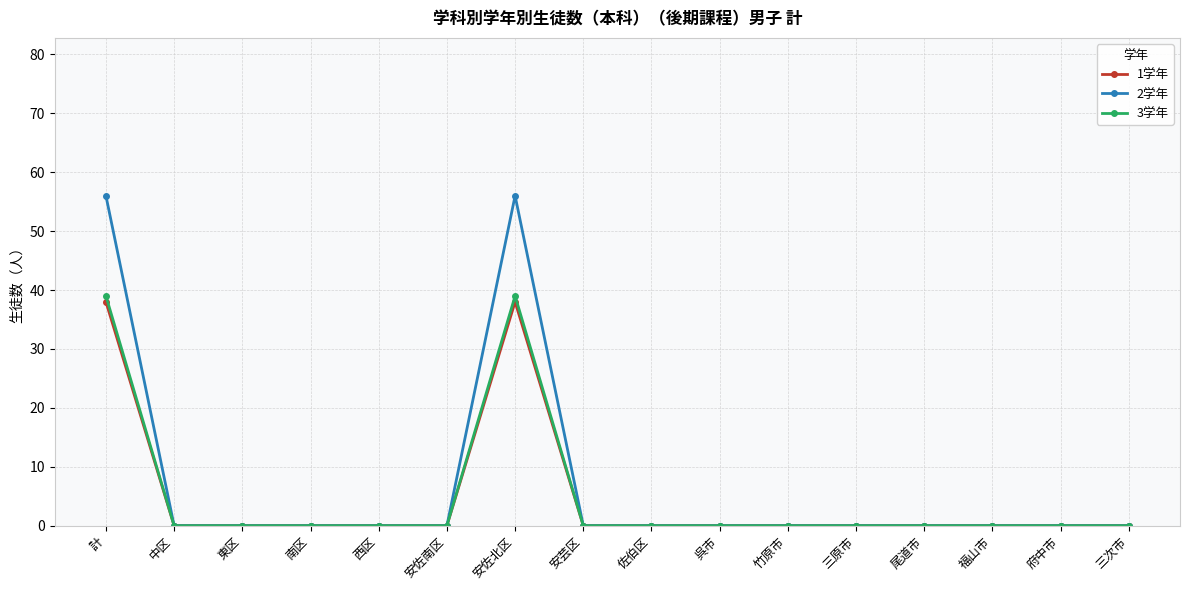

What position from the right is 南区?

13